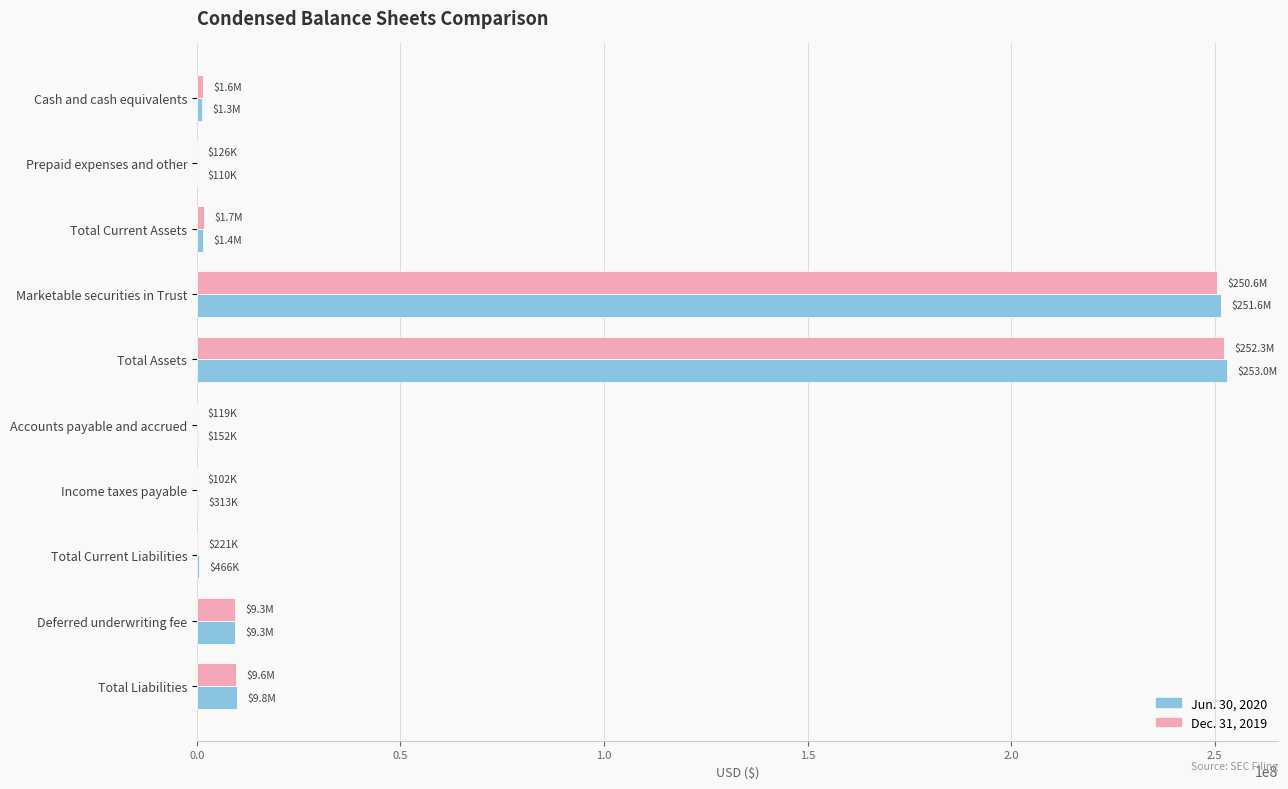

The value of Dec. 31, 2019 at Marketable securities in Trust is 140412998. True or false?

False